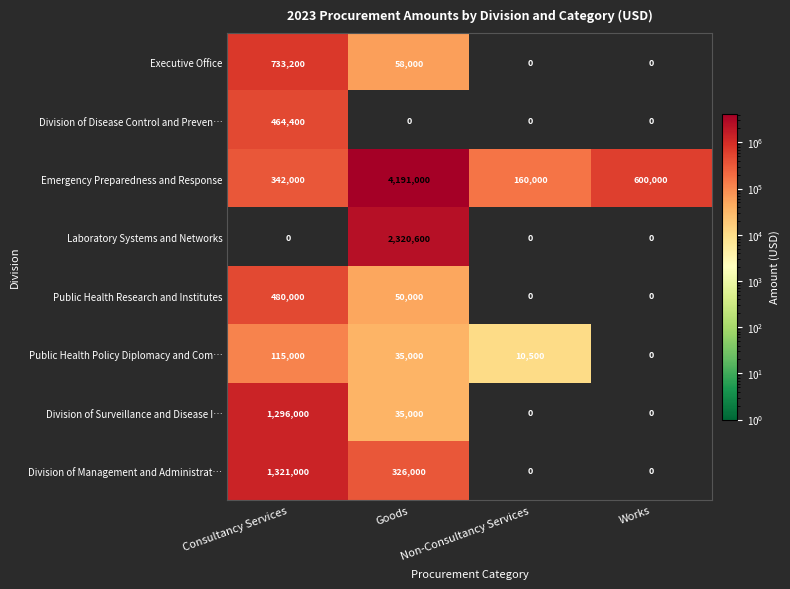

Rank the series by their maximum value, from lowest to highest.

Public Health Policy Diplomacy and Com…, Division of Disease Control and Preven…, Public Health Research and Institutes, Executive Office, Division of Surveillance and Disease I…, Division of Management and Administrat…, Laboratory Systems and Networks, Emergency Preparedness and Response